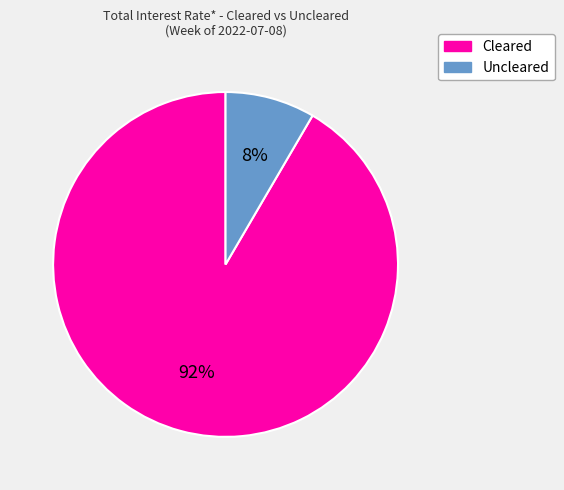

Which slice is the smallest?

Uncleared